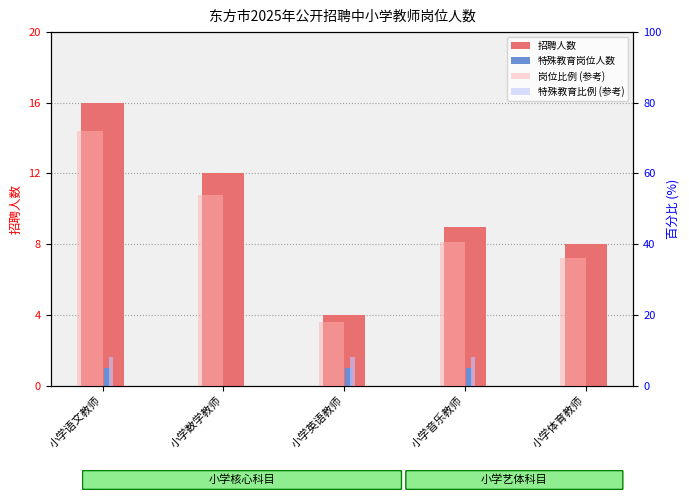

What is the difference between the 岗位比例 (参考) values at 小学体育教师 and 小学数学教师?

18.0